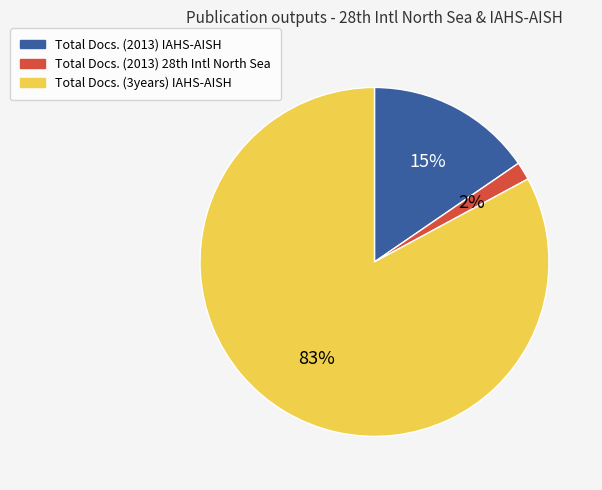

Do Total Docs. (2013) IAHS-AISH and Total Docs. (3years) IAHS-AISH together represent more than half of the pie?

Yes